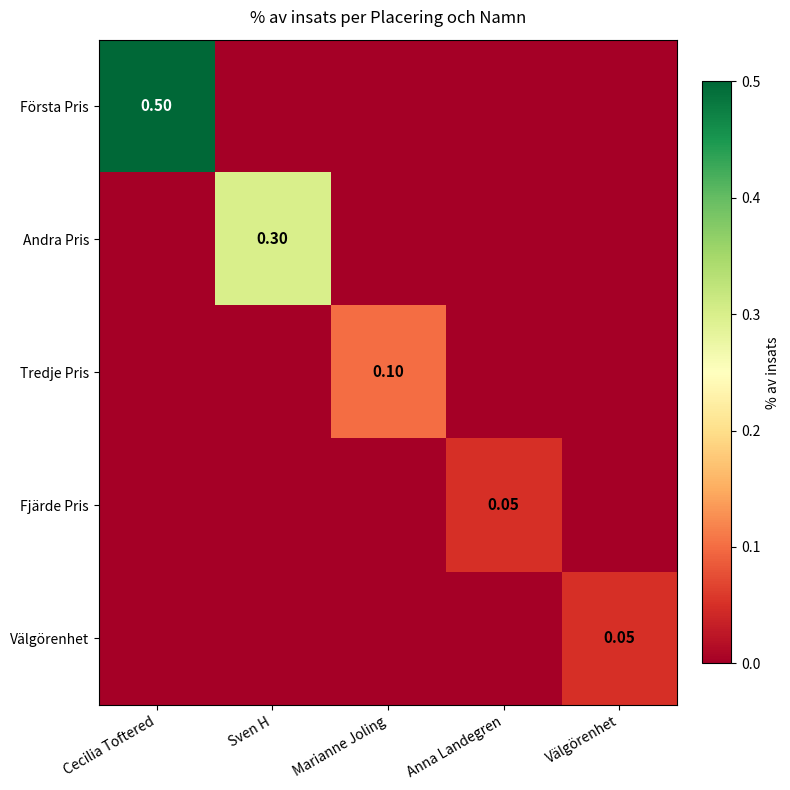

Is the value of Första Pris at Cecilia Toftered greater than the value of Välgörenhet at Välgörenhet?

Yes